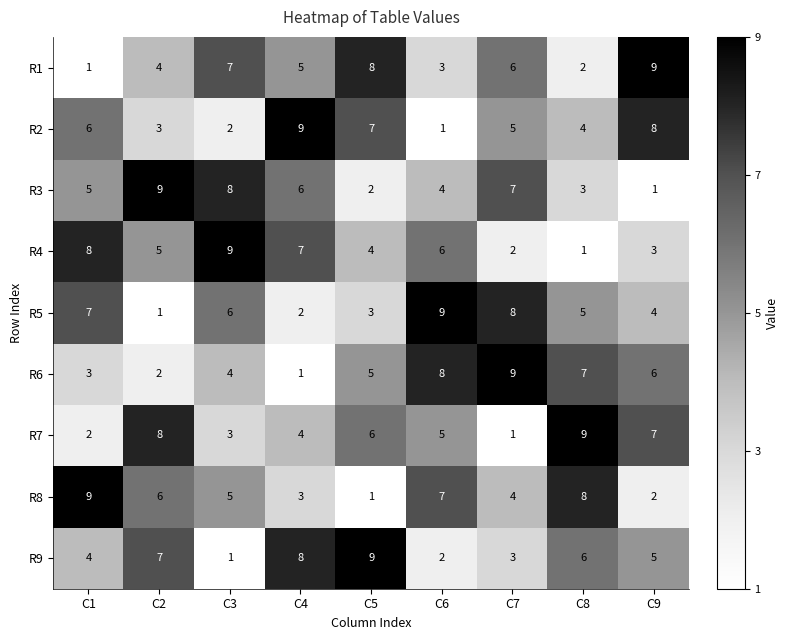

What is the sum of the R6 values at C5 and C6?

13